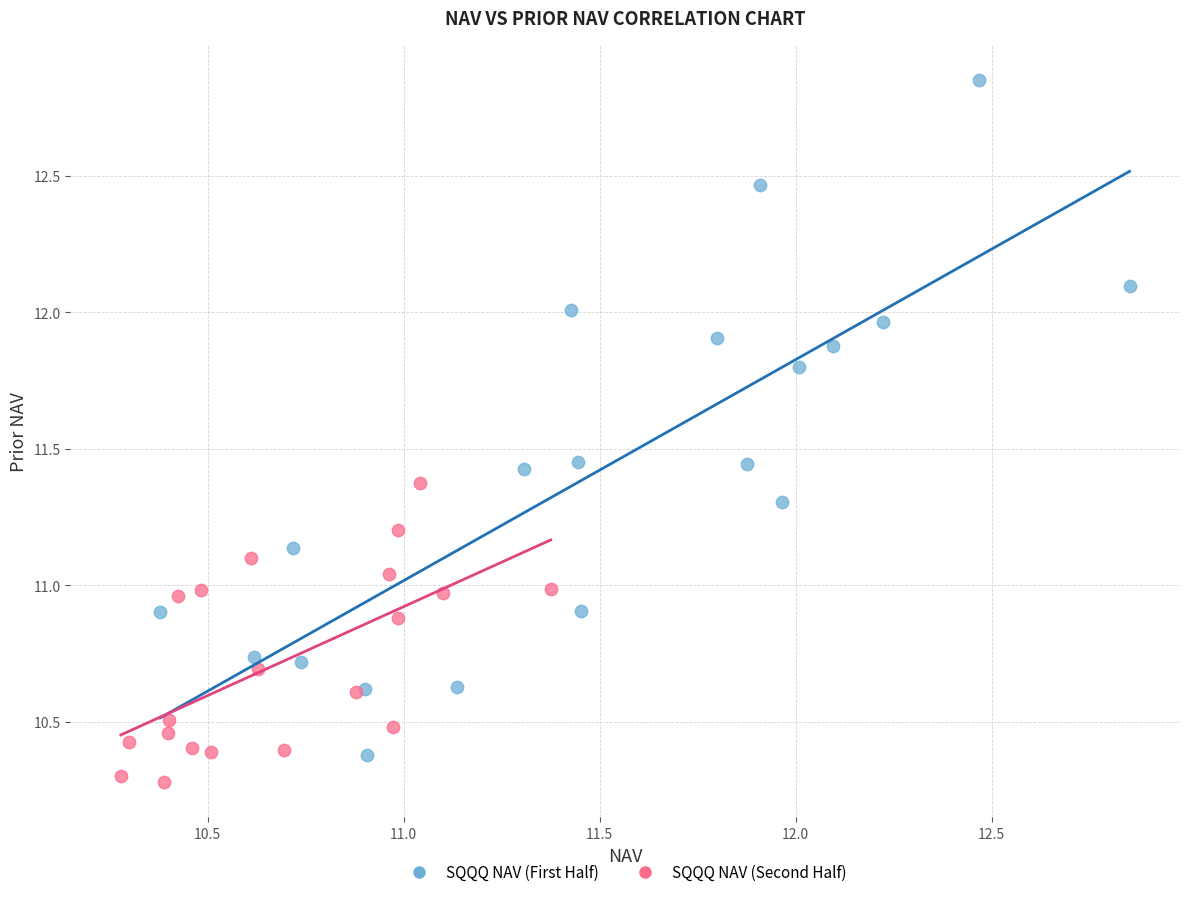

Which series contains the highest Y value?

SQQQ NAV (First Half)